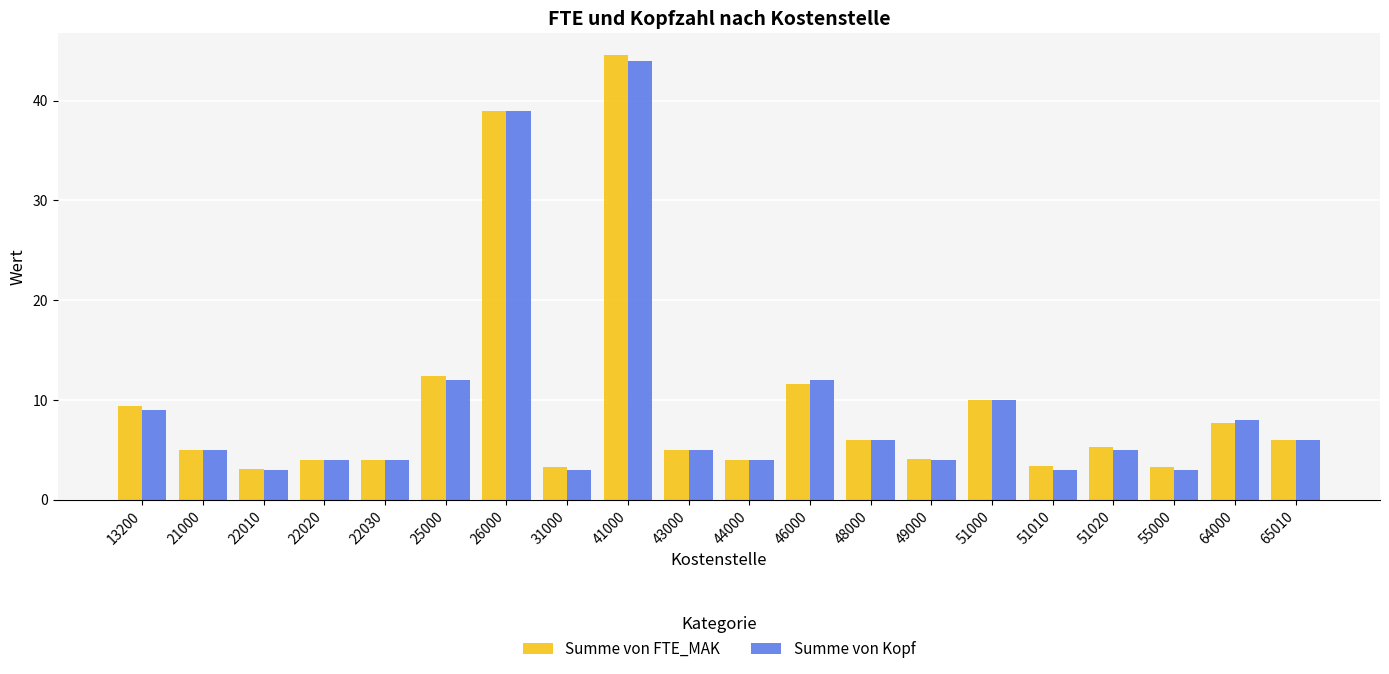

What is the total value across all series at 13200?

18.4